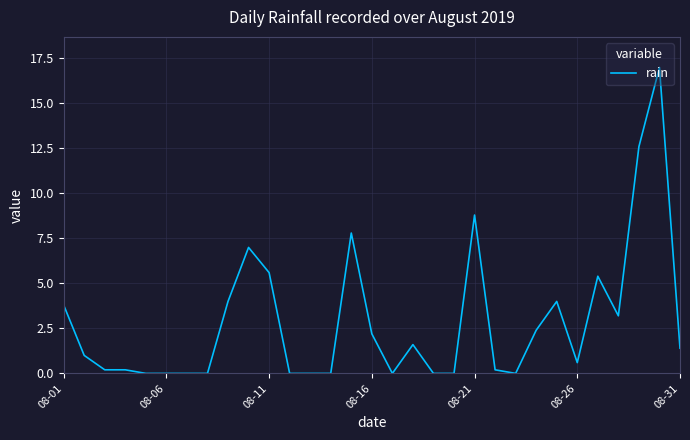

What is the average value?

2.9